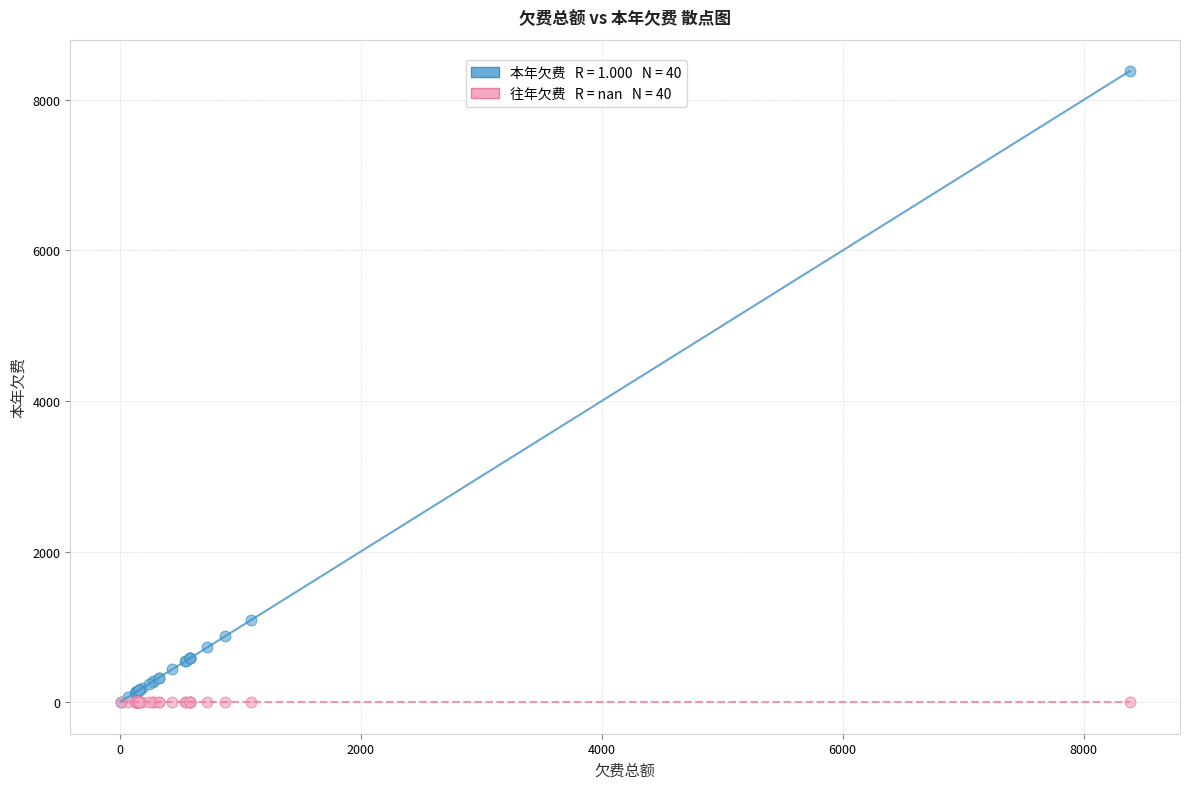

Across all series, what Y value is closest to 4190?

1091.9